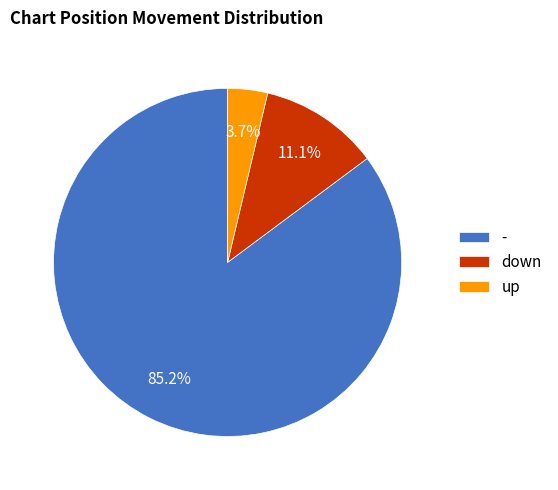

To the nearest percent, what percentage of the pie is up?

4%